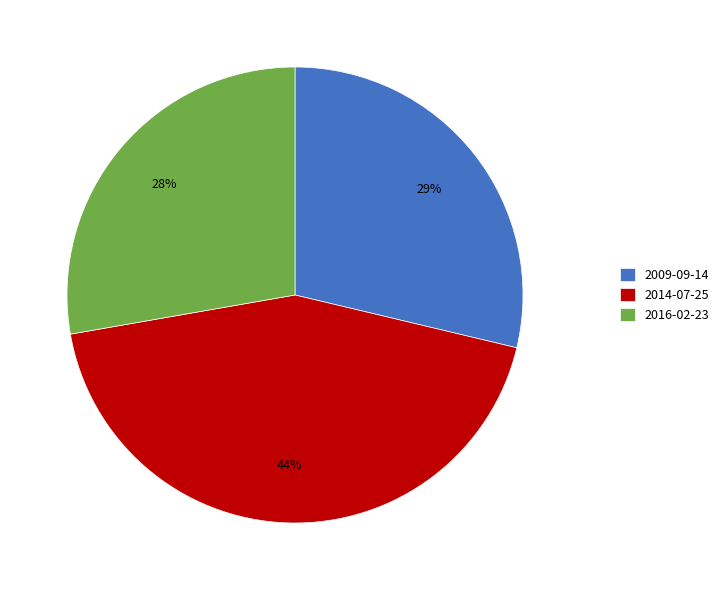

Is the sum of 2014-07-25 and 2016-02-23 greater than half?

Yes